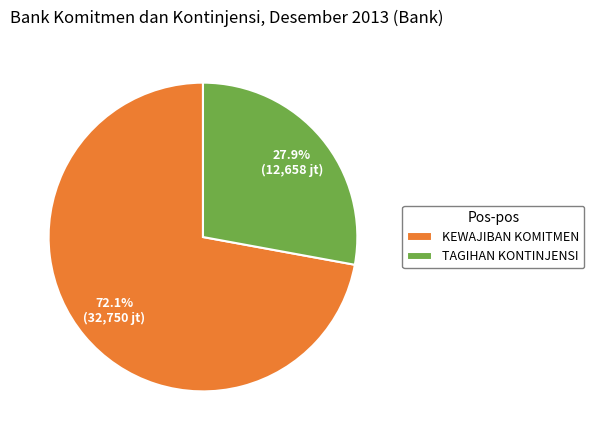

Does KEWAJIBAN KOMITMEN account for over 50% of the chart?

Yes